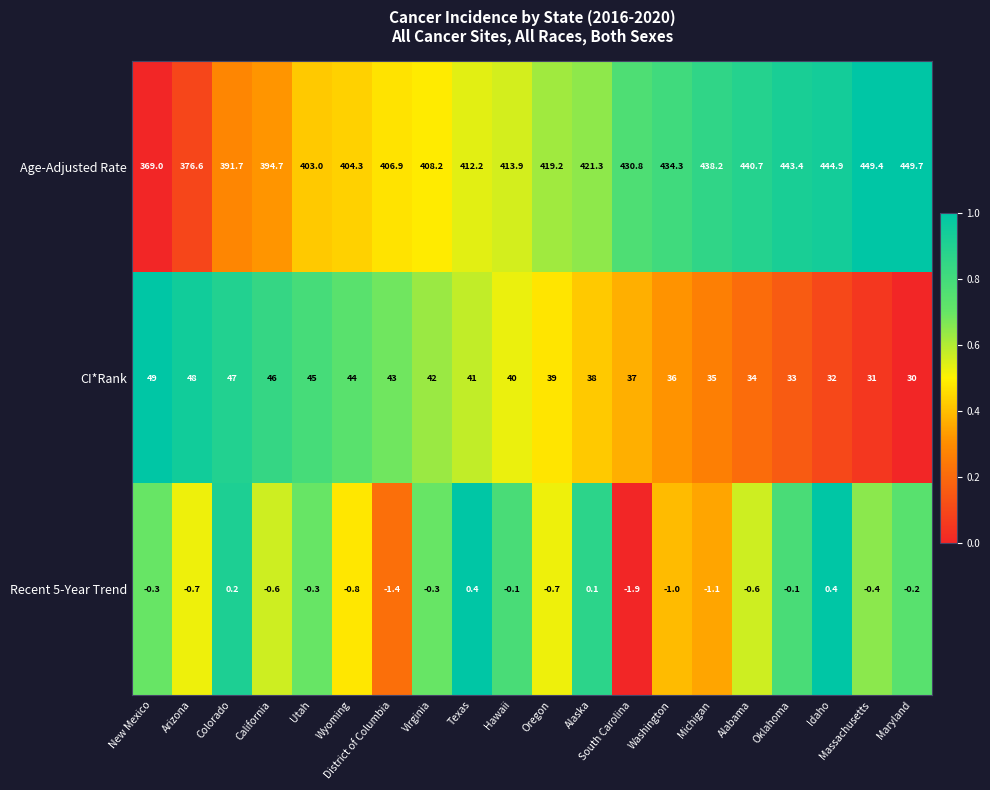

At which category is the sum across all series the highest?

Massachusetts